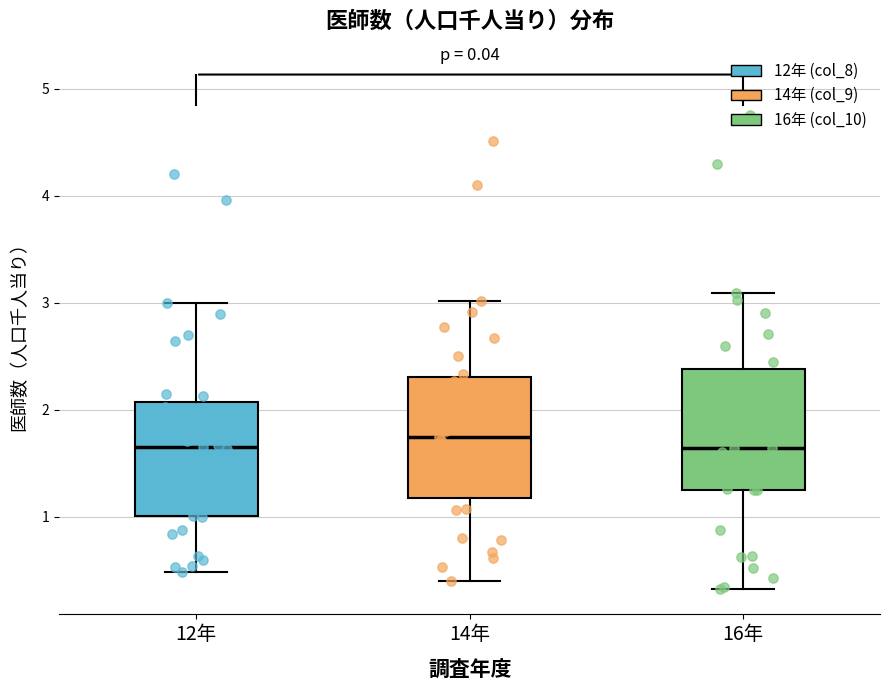

Where does the lower whisker of the box for 16年 end on the y-axis? The values are not printed on the chart, so give them approximately, as read against the axis.

0.3